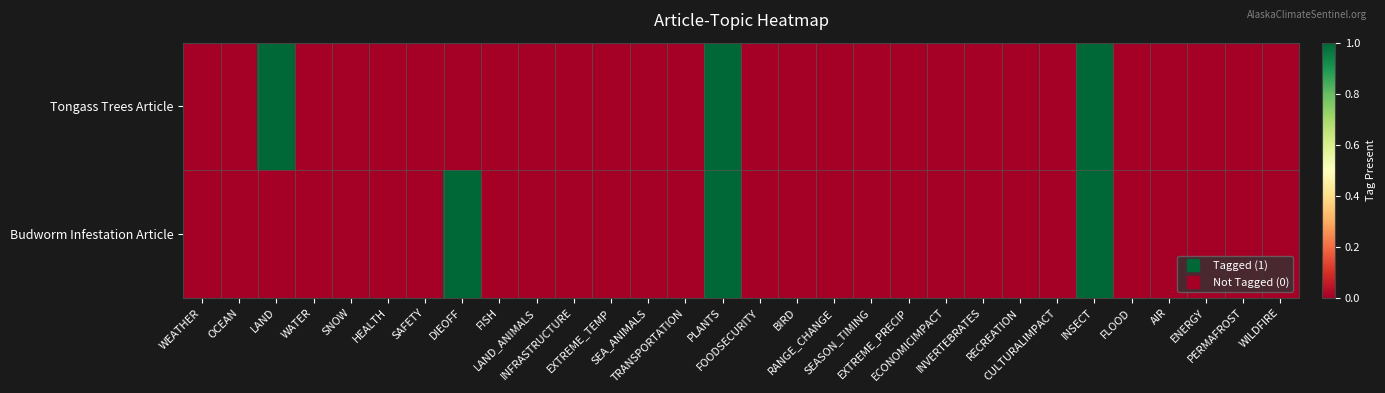

Rank the series by their maximum value, from lowest to highest.

Tongass Trees Article, Budworm Infestation Article